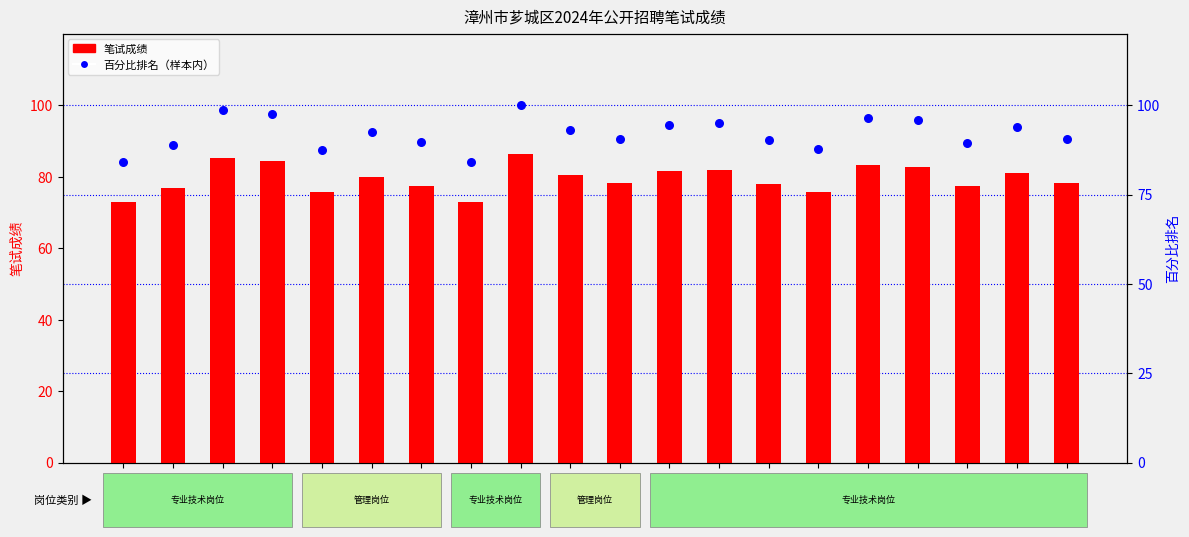

Which series reaches the maximum Y coordinate?

百分比排名（样本内）